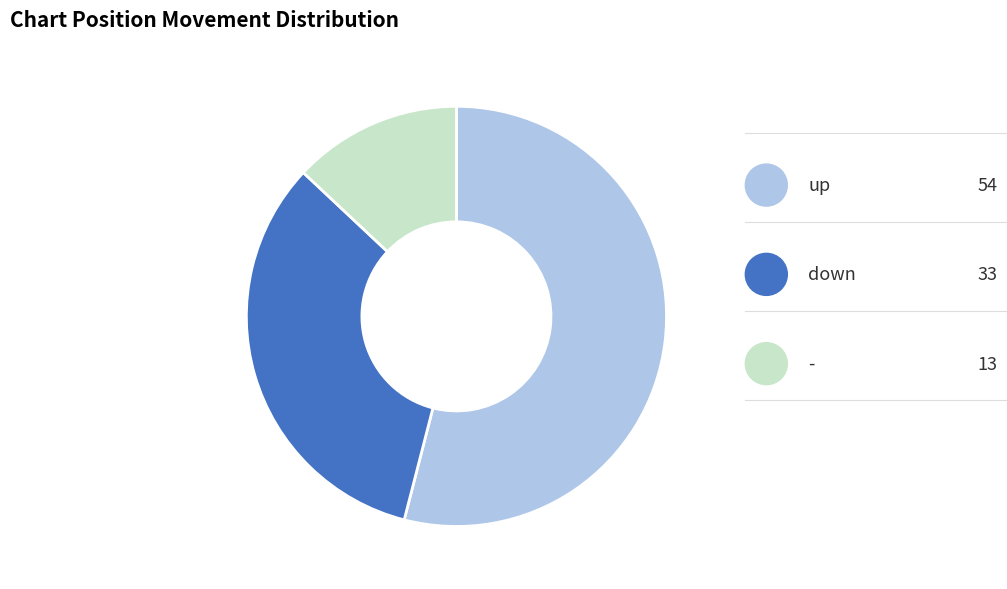

What is the largest slice in the pie chart?

up